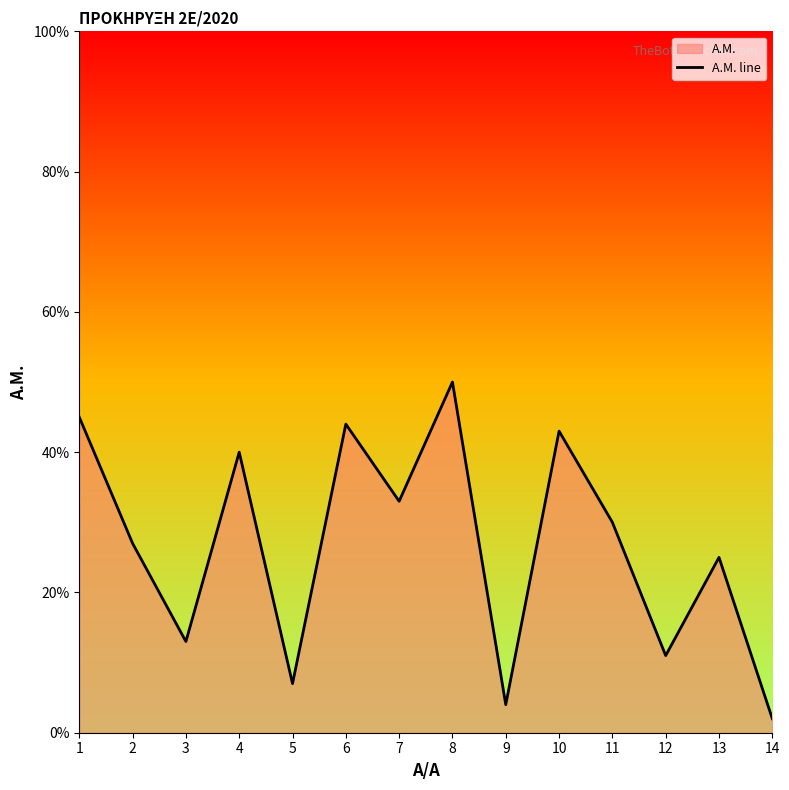

The chart shows a value of 7 at 9. True or false?

False